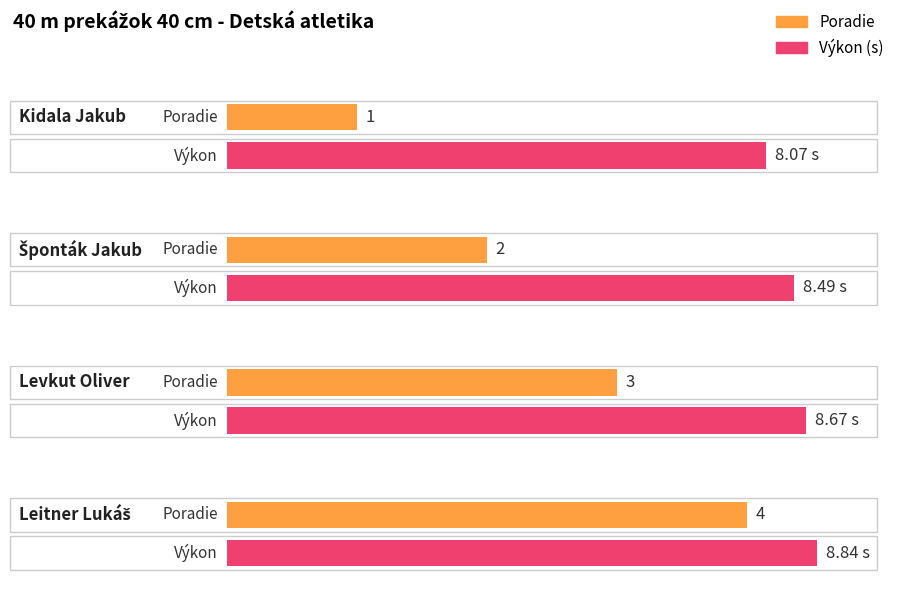

List the labels in order of Poradie value, smallest first.

Kidala Jakub, Šponták Jakub, Levkut Oliver, Leitner Lukáš